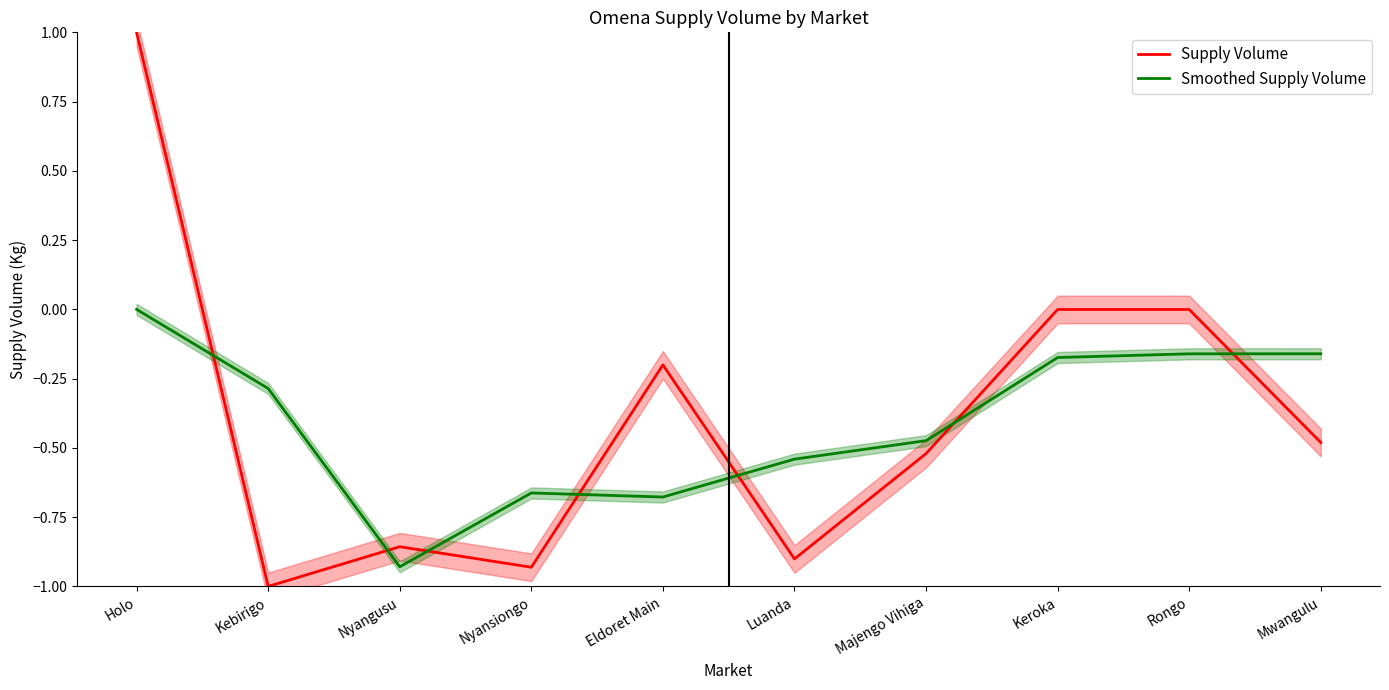

Which series ends up on top after the final intersection of Supply Volume and Smoothed Supply Volume?

Smoothed Supply Volume